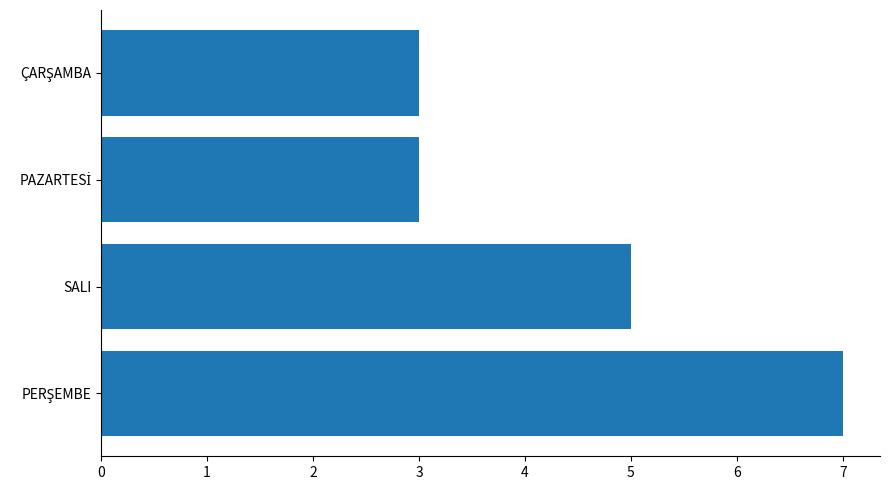

Reading top to bottom, what are all the values shown in this chart?

3	3	5	7